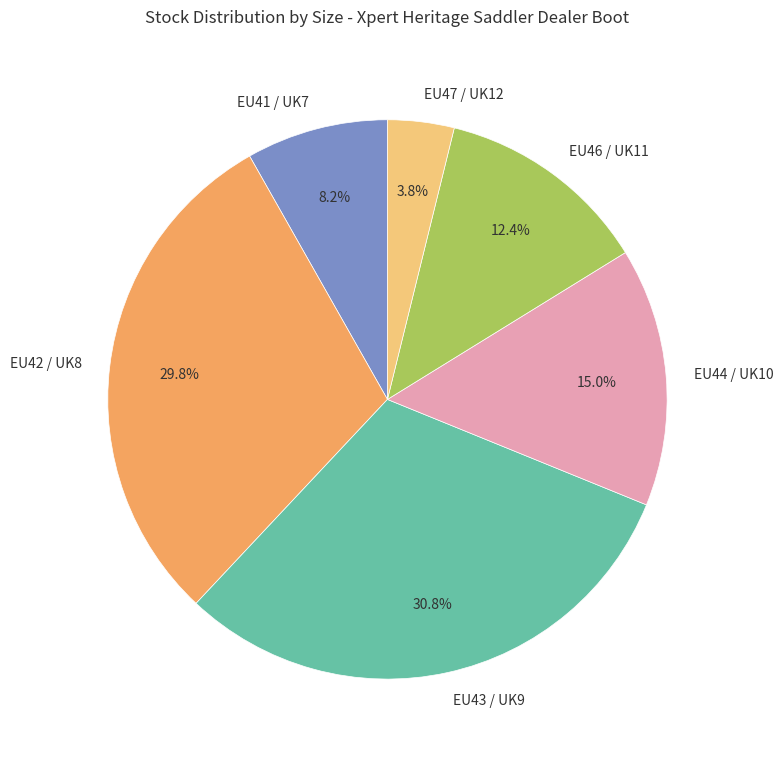

To the nearest percent, what percentage of the pie is EU47 / UK12?

4%